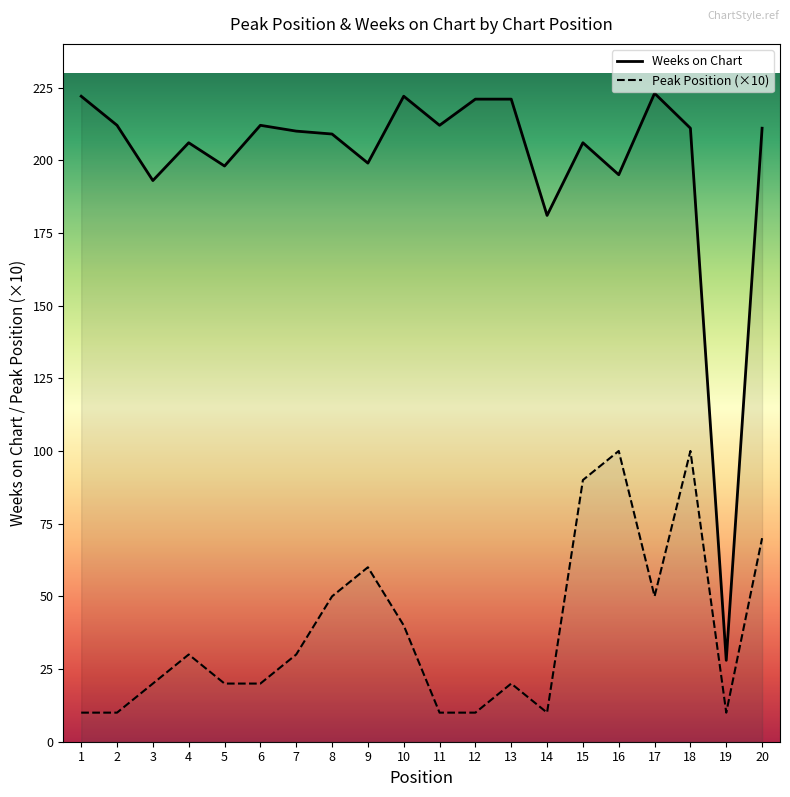

Reading left to right, list all the values displayed in this chart.

Peak Position: 1=10	2=10	3=20	4=30	5=20	6=20	7=30	8=50	9=60	10=40	11=10	12=10	13=20	14=10	15=90	16=100	17=50	18=100	19=10	20=70
Weeks on Chart: 1=222	2=212	3=193	4=206	5=198	6=212	7=210	8=209	9=199	10=222	11=212	12=221	13=221	14=181	15=206	16=195	17=223	18=211	19=28	20=211